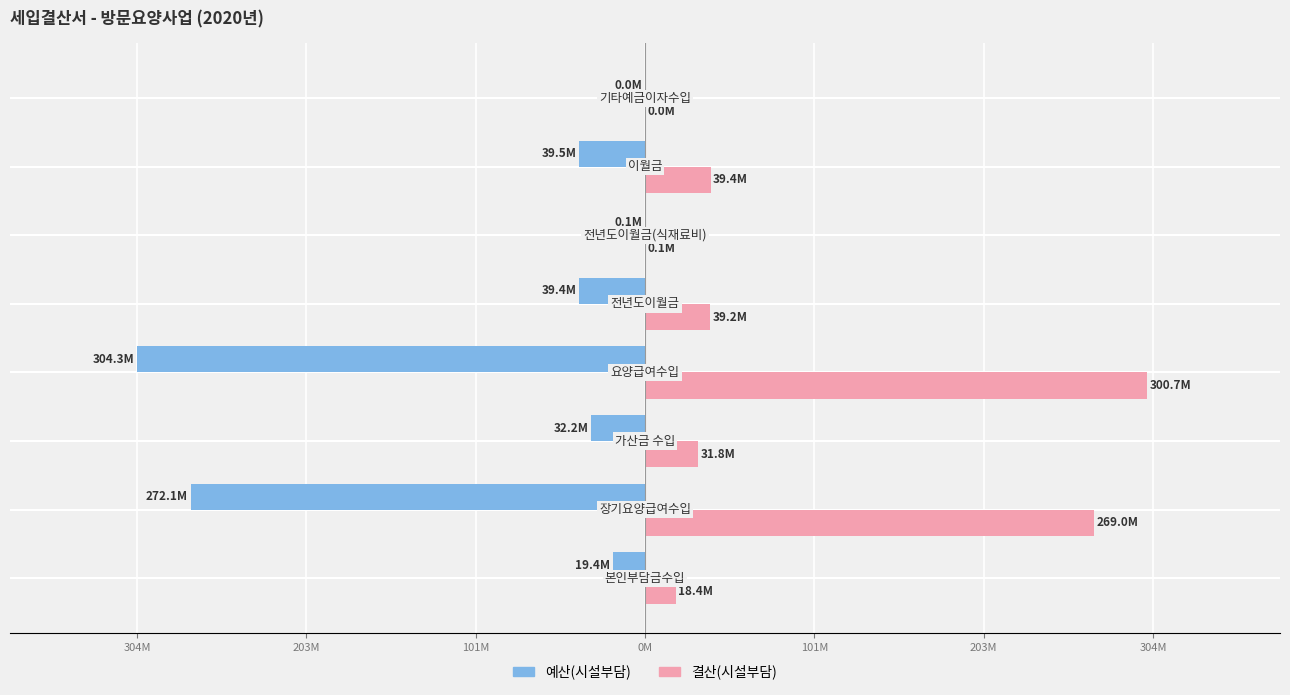

What are all the series names shown in the legend?

예산(시설부담), 결산(시설부담)